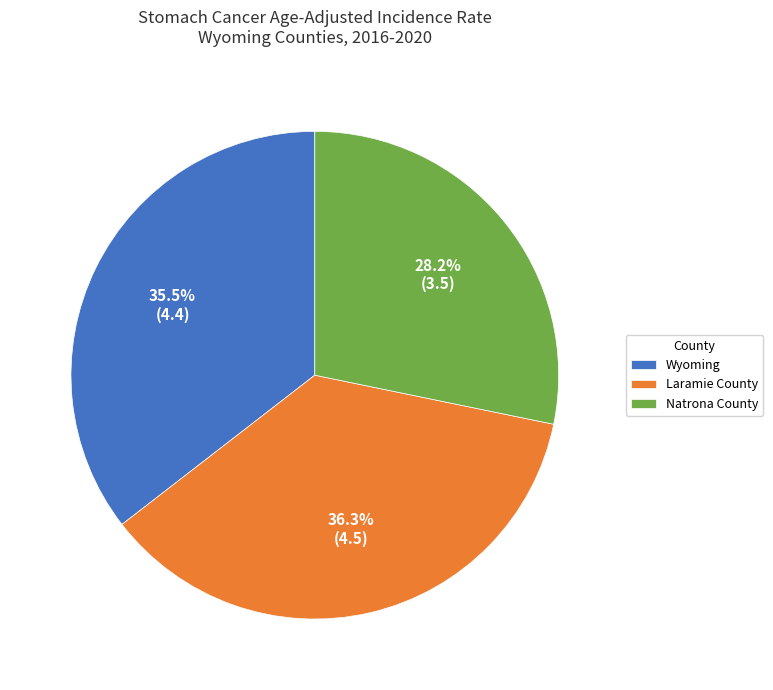

To the nearest percent, what portion does Natrona County represent?

28%